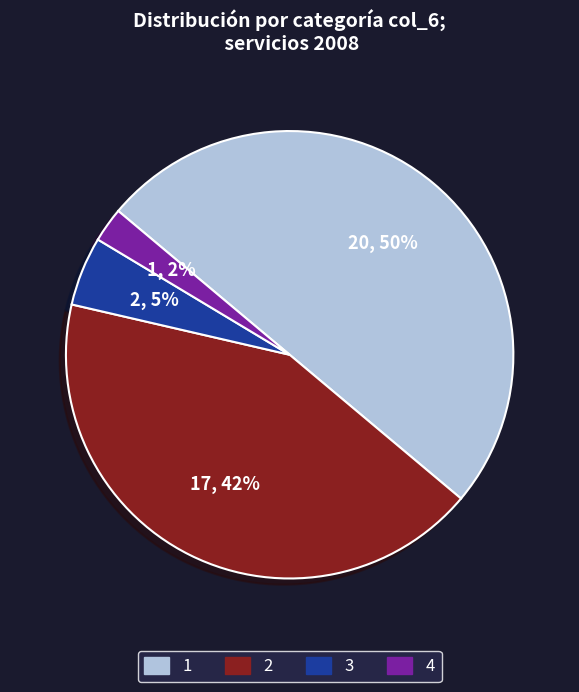

Rank the categories by value from lowest to highest.

4, 3, 2, 1